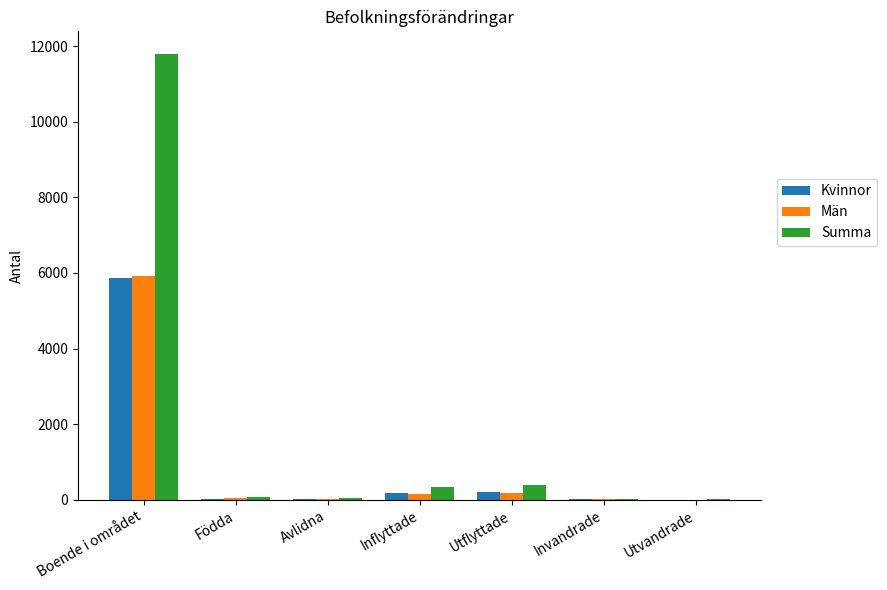

What are all the series names shown in the legend?

Kvinnor, Män, Summa